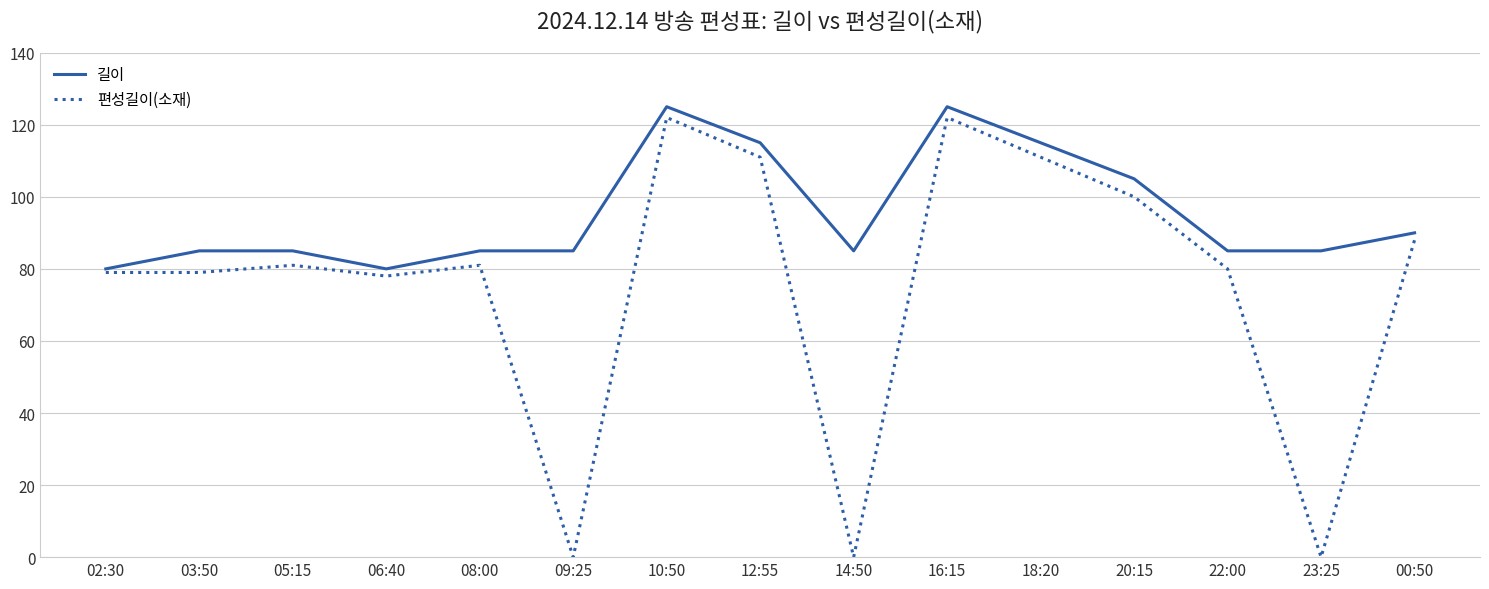

What is the difference between the 길이 values at 00:50 and 02:30?

10